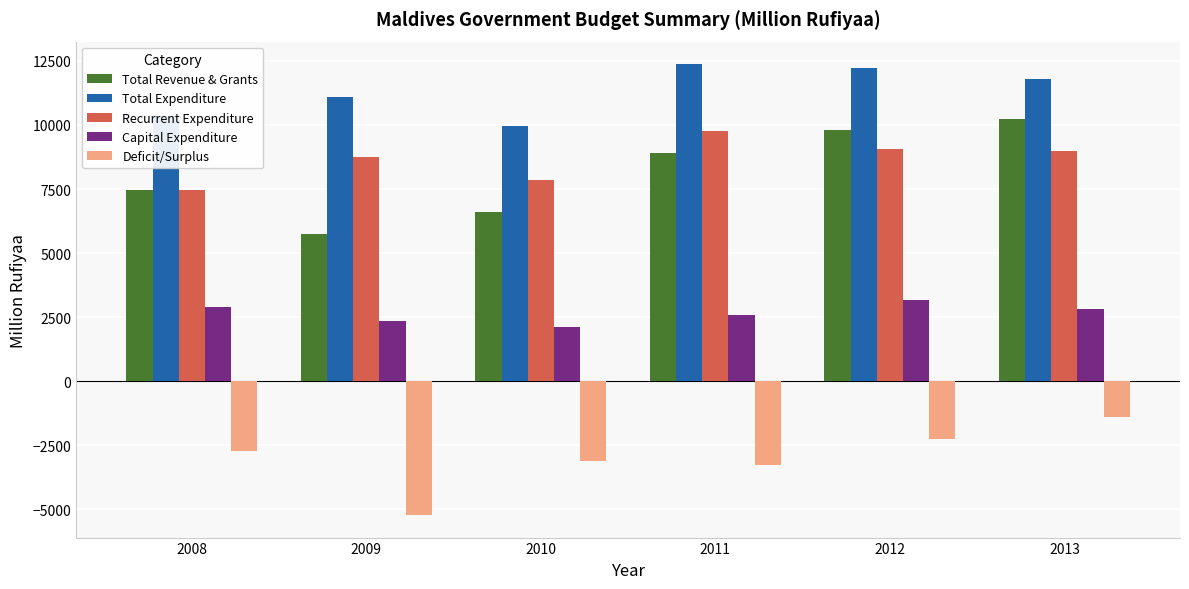

Is it true that Capital Expenditure equals 1821.4 at 2008?

False